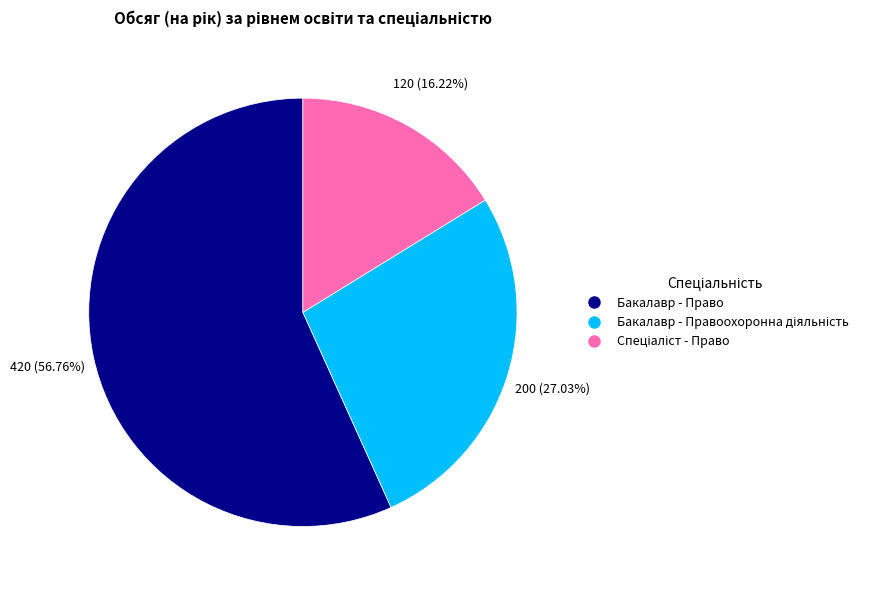

To the nearest percent, what is the difference between the largest and smallest slice percentages?

41%